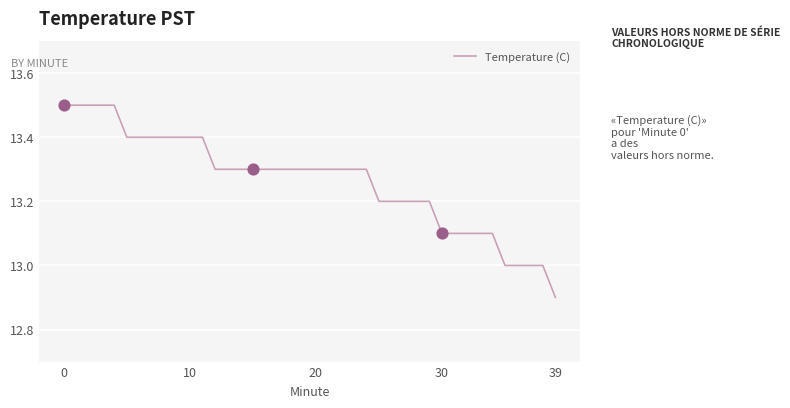

What is the difference between the maximum and minimum values?

0.6